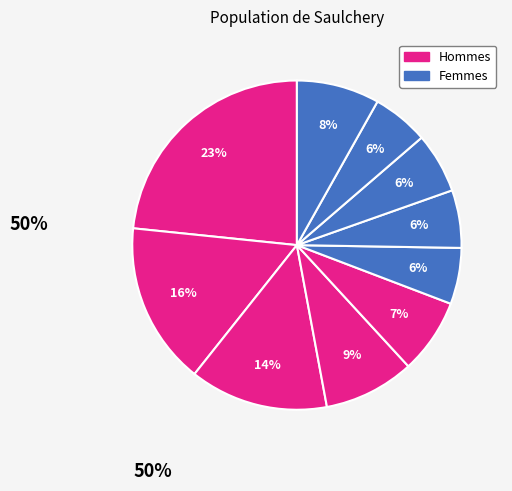

How many slices are in this pie chart?

10